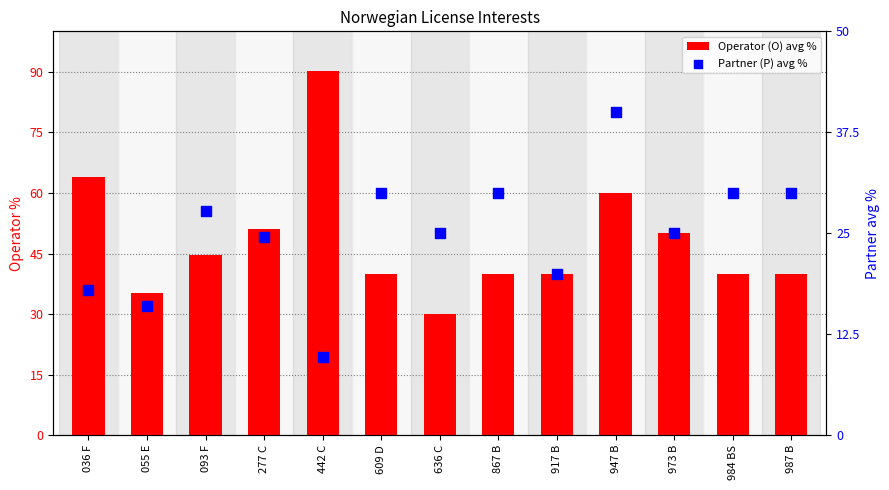

At which category is the sum across all series the highest?

442 C